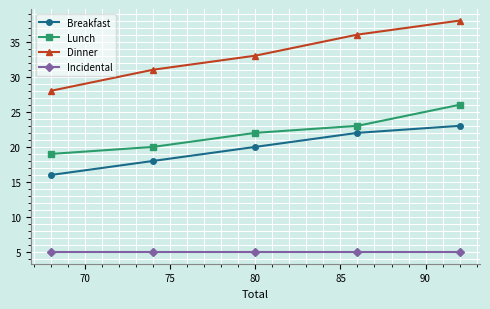

True or false: Incidental and Lunch cross at least once.

False